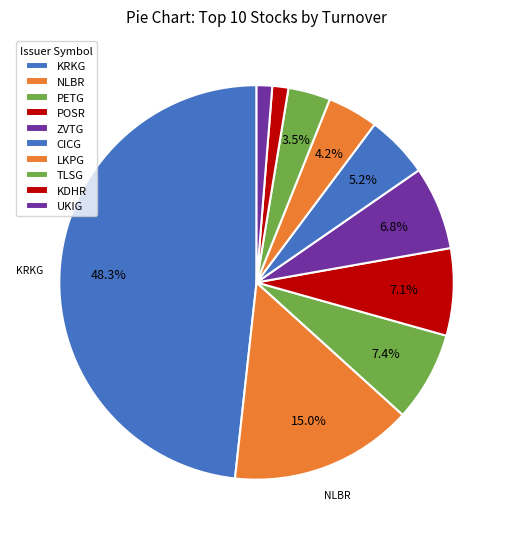

What is the largest slice in the pie chart?

KRKG